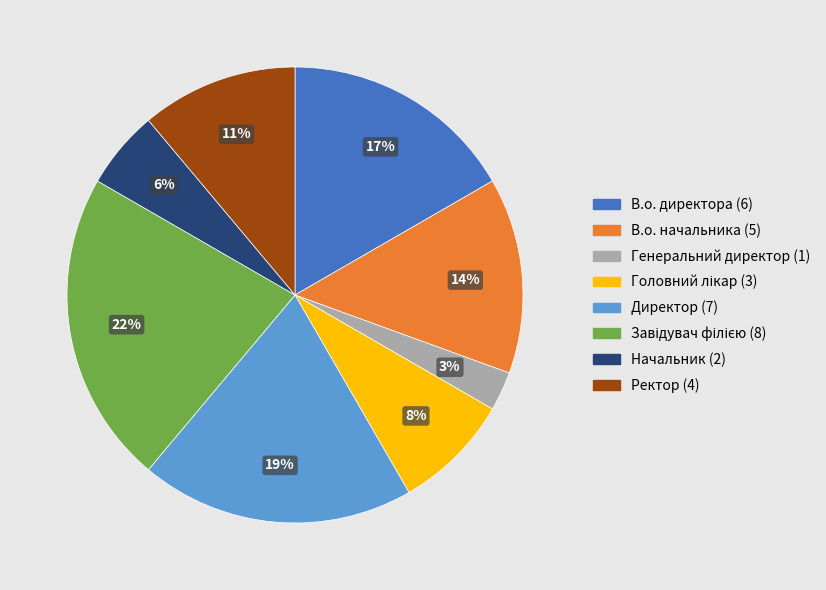

Is there a majority slice in this chart?

No